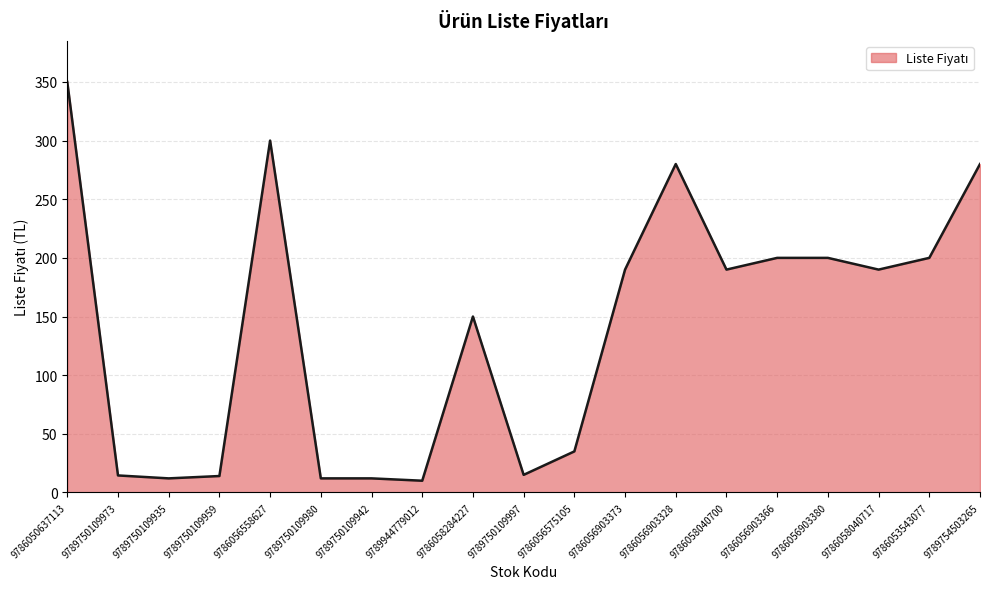

What value does the data have at 9789754503265?

280.0